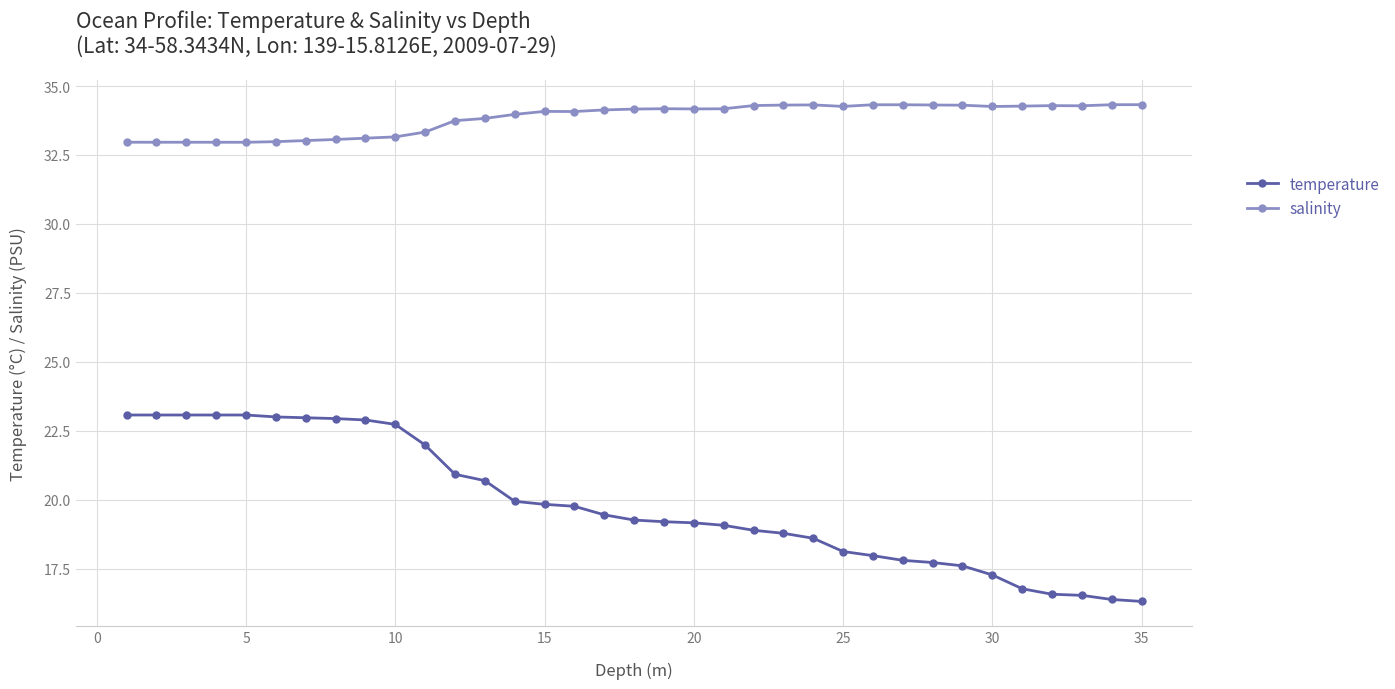

How many lines are shown in the chart?

2